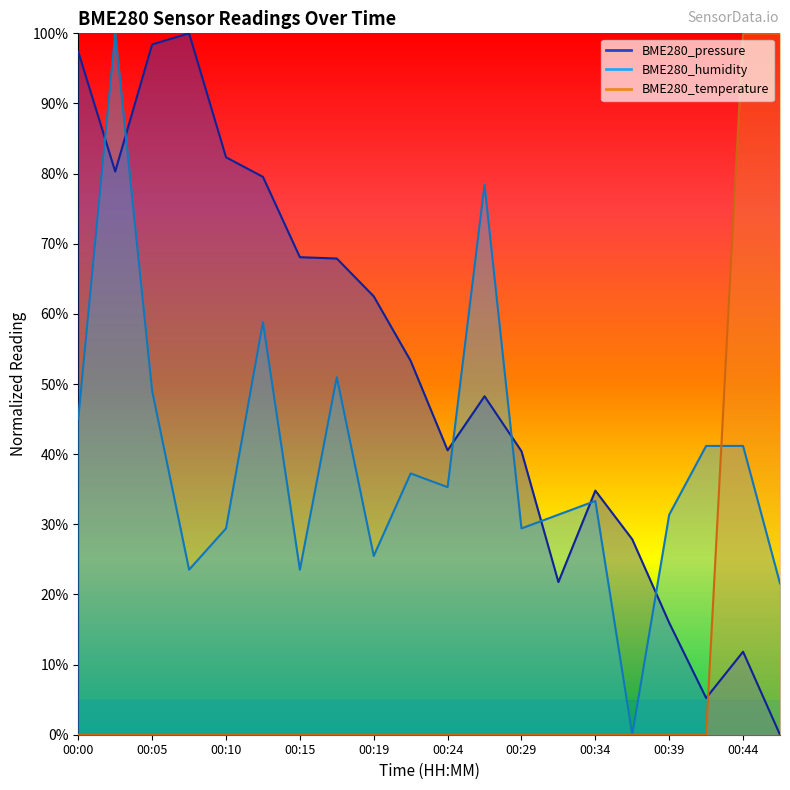

Reading left to right, extract all data points from this chart.

BME280_pressure: 1.0	0.8	1.0	1.0	0.8	0.8	0.7	0.7	0.6	0.5	0.4	0.5	0.4	0.2	0.3	0.3	0.2	0.1	0.1	0.0
BME280_humidity: 0.5	1.0	0.5	0.2	0.3	0.6	0.2	0.5	0.3	0.4	0.4	0.8	0.3	0.3	0.3	0.0	0.3	0.4	0.4	0.2
BME280_temperature: 0.0	0.0	0.0	0.0	0.0	0.0	0.0	0.0	0.0	0.0	0.0	0.0	0.0	0.0	0.0	0.0	0.0	0.0	1.0	1.0